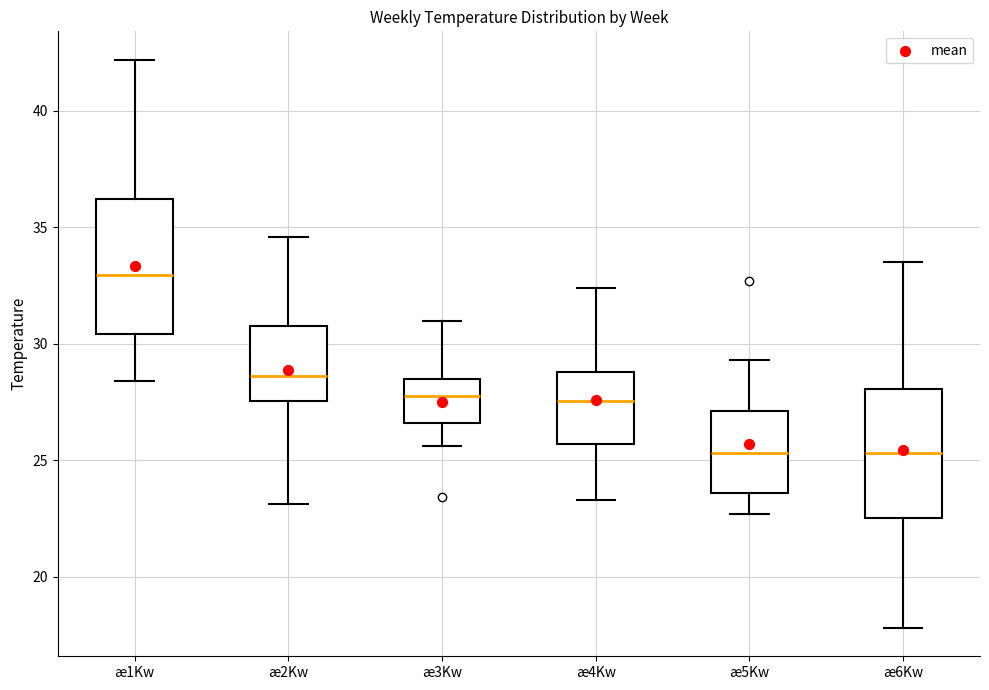

Reading left to right, transcribe this box plot: for each box, give where its median line is, the range the box spans, and where its two whiskers end, as read against the y-axis. The values are not printed on the chart, so give them approximately, as read against the axis.

æ1Kw: median 33.0, box 30.5 to 36.0, whiskers 28.5 to 42.0
æ2Kw: median 28.5, box 27.5 to 31.0, whiskers 23.0 to 34.5
æ3Kw: median 28.0, box 26.5 to 28.5, whiskers 25.5 to 31.0
æ4Kw: median 27.5, box 25.5 to 29.0, whiskers 23.5 to 32.5
æ5Kw: median 25.5, box 23.5 to 27.0, whiskers 22.5 to 29.5
æ6Kw: median 25.5, box 22.5 to 28.0, whiskers 18.0 to 33.5